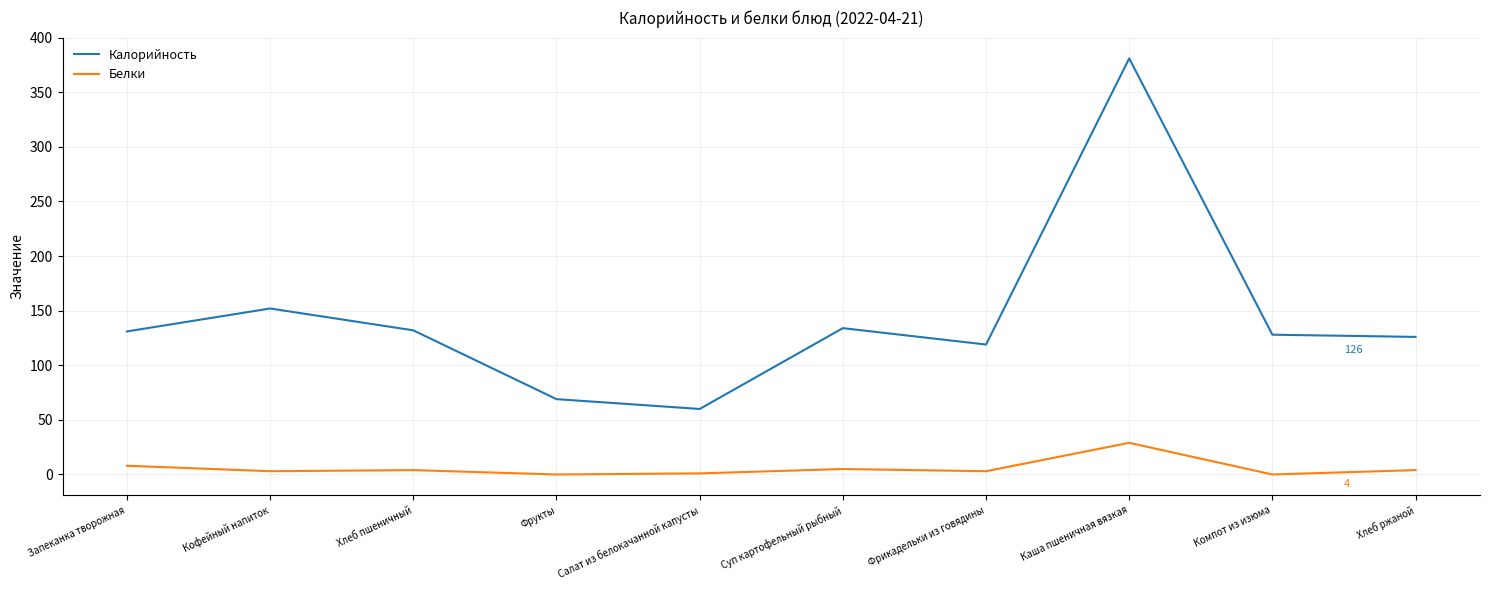

True or false: Калорийность and Белки intersect in this chart.

False